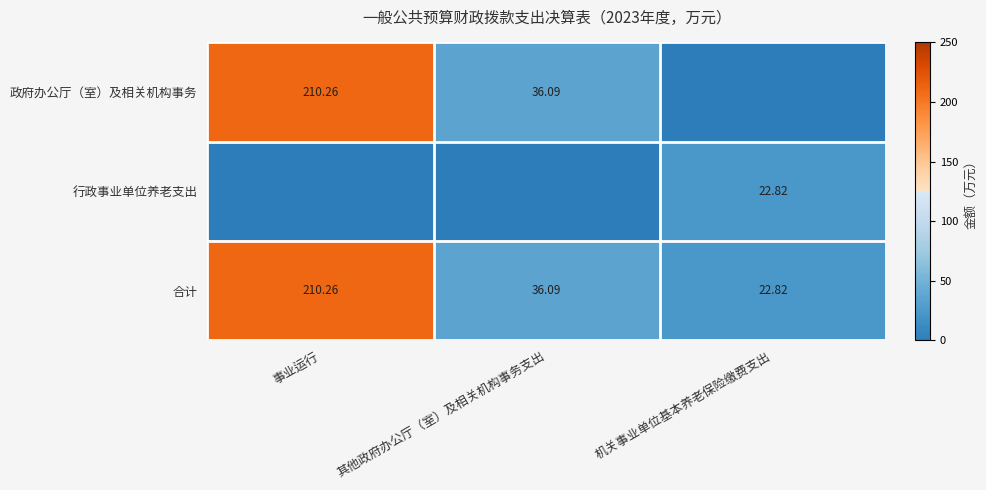

Which category has the highest value in the 合计 series?

事业运行